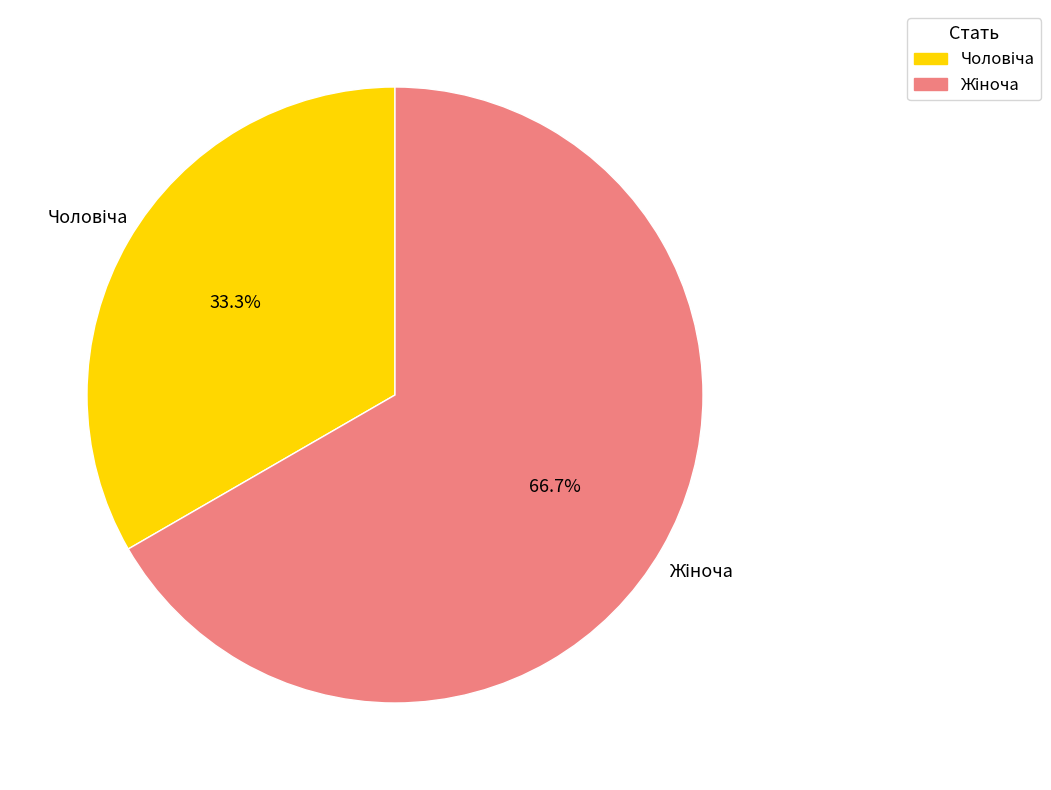

Which slice is the largest?

Жіноча